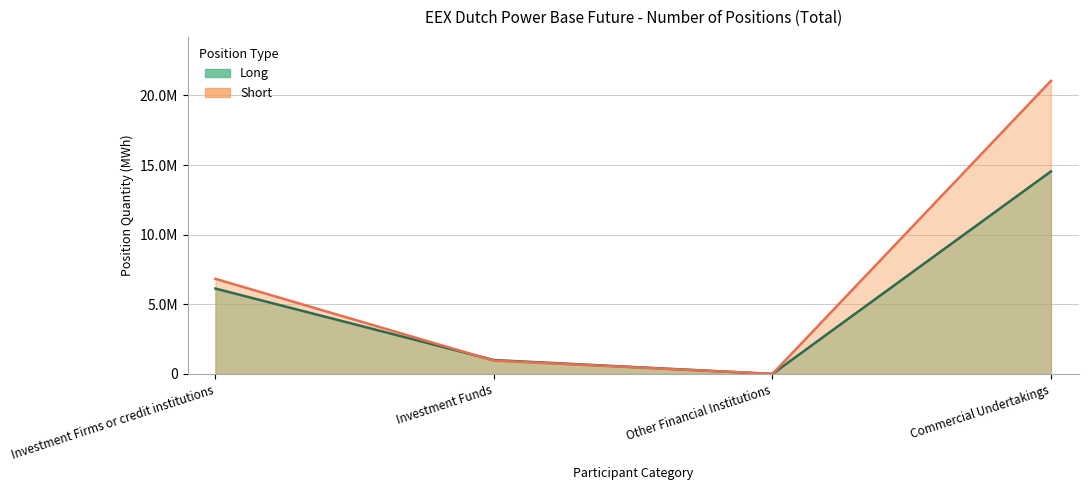

Which series has the widest spread of values?

Short